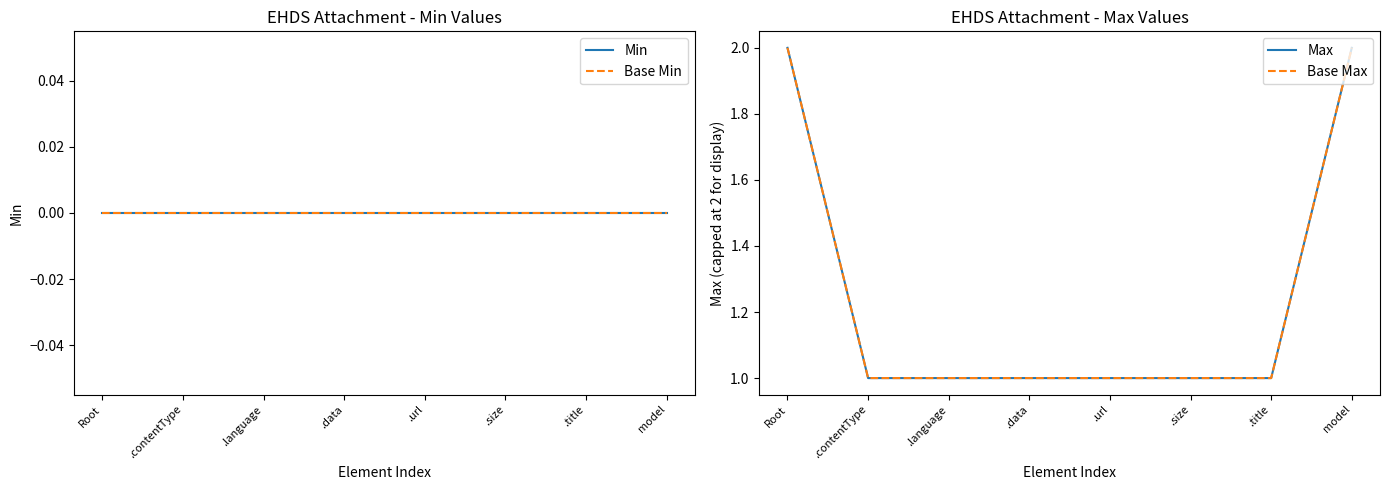

What is the label of the 4th point from the left?

.data